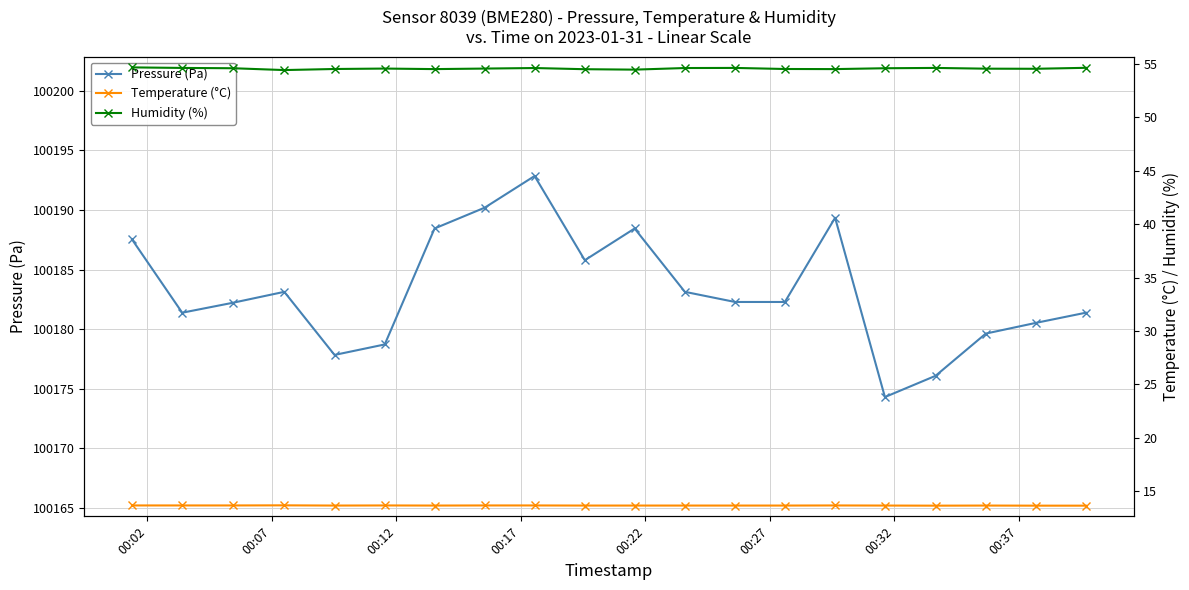

What is the maximum value for Pressure (Pa)?

100192.8